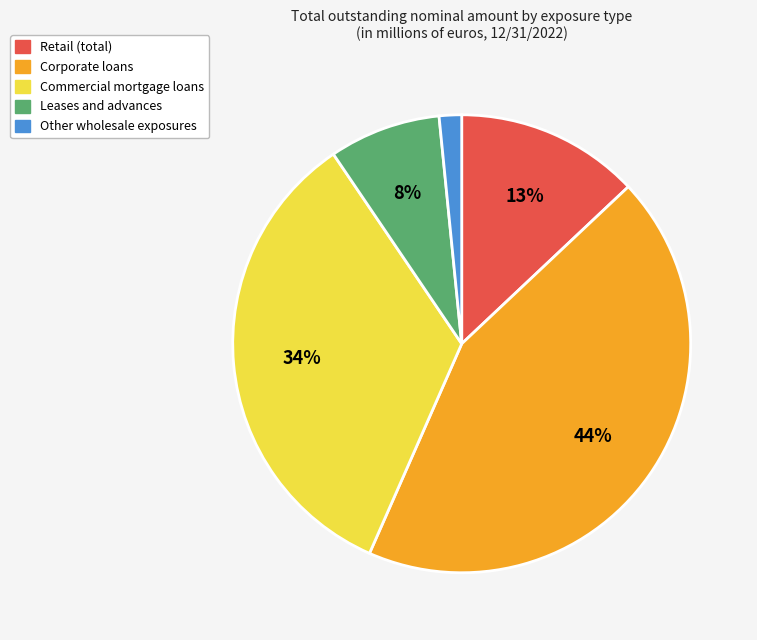

Approximately how many times larger is the value at Corporate loans compared to Retail (total)?

3.4